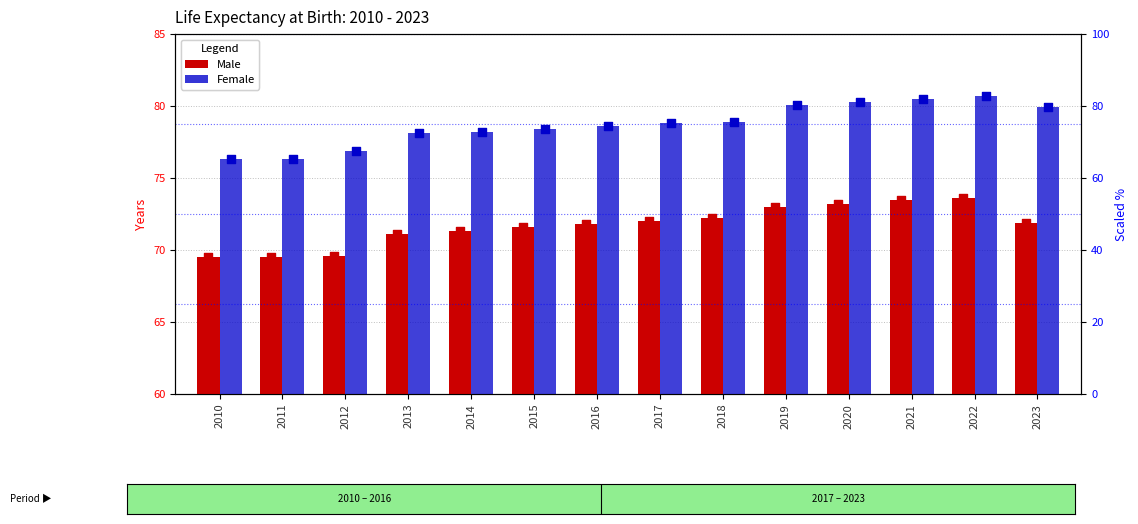

Which series has the largest total across all categories?

Female